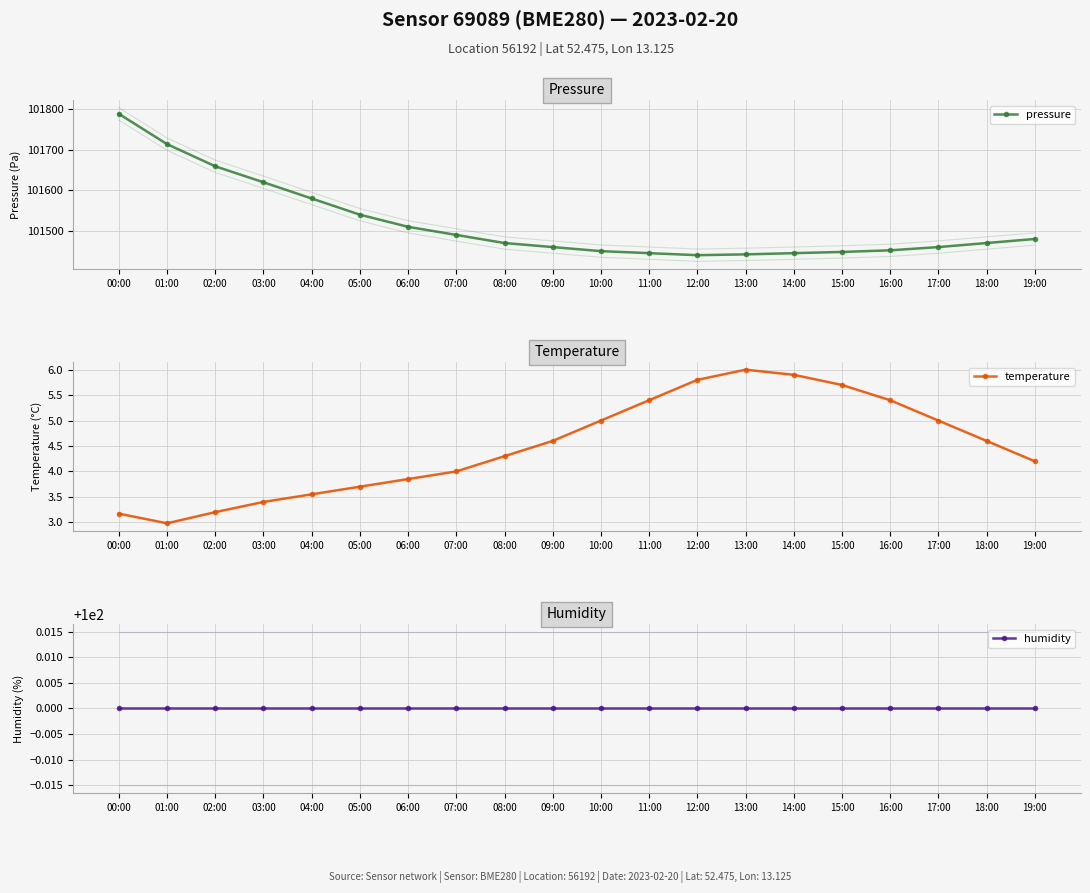

True or false: humidity has more than 1 interior local peaks.

False